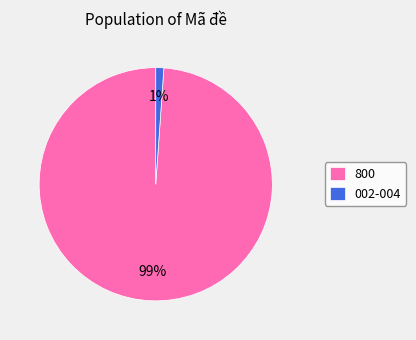

Is the sum of 800 and 002-004 greater than half?

Yes